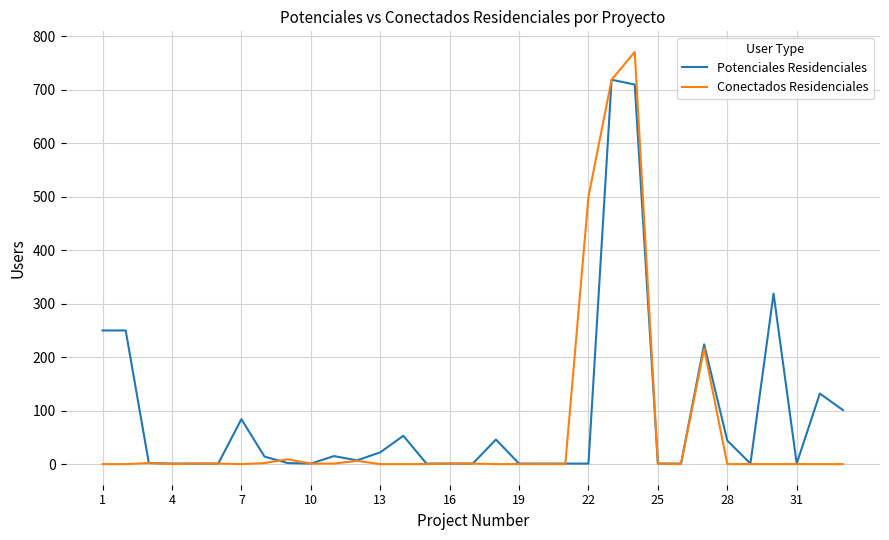

What is the difference between the maximum and minimum values in the Potenciales Residenciales series?

718